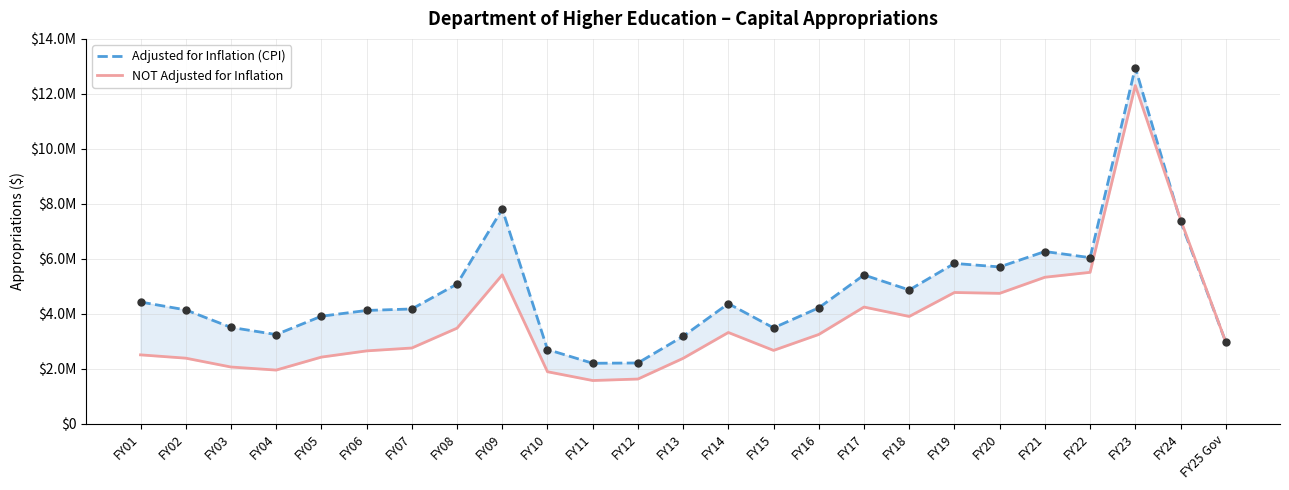

Which series contains the highest Y value?

Adjusted for Inflation (CPI)